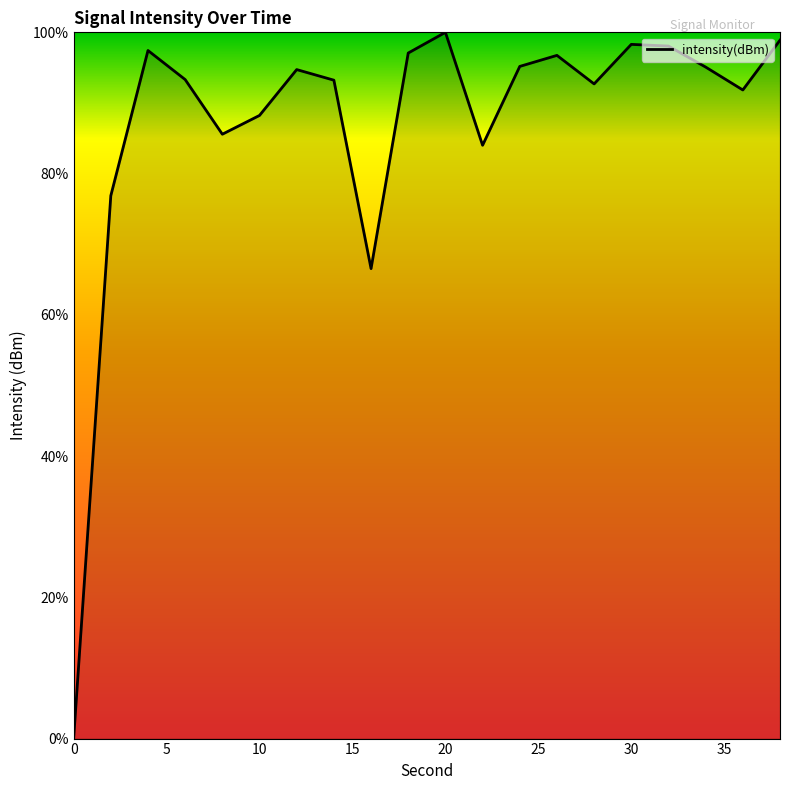

How many values are above zero?

19